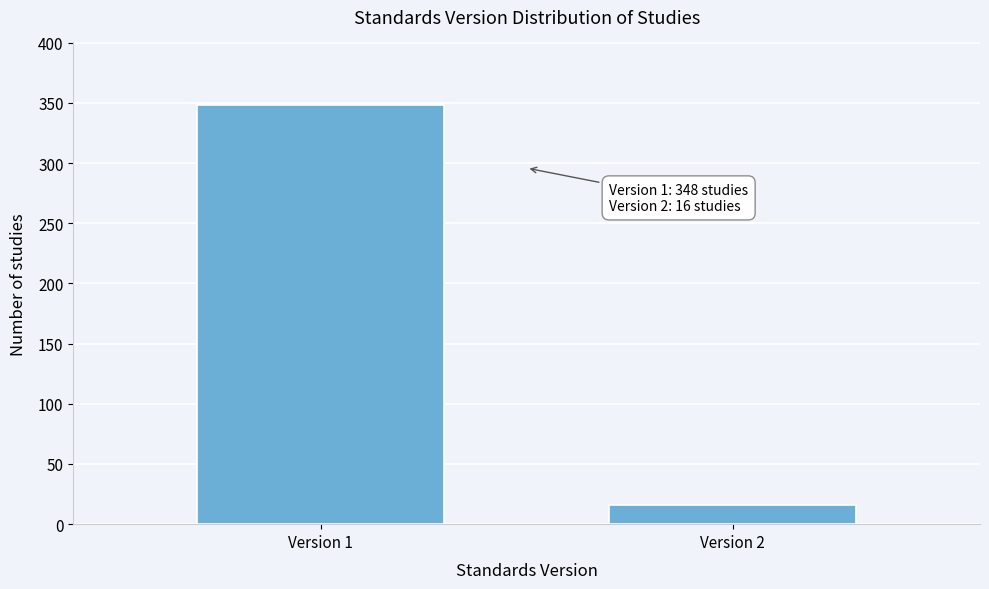

Reading left to right, list all the values displayed in this chart.

348	16